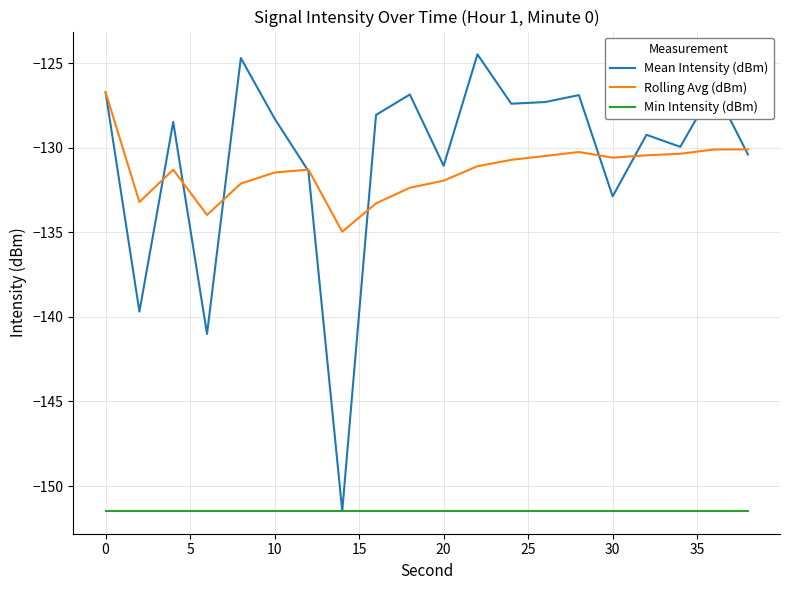

True or false: Rolling Avg (dBm) and Min Intensity (dBm) cross at least once.

False